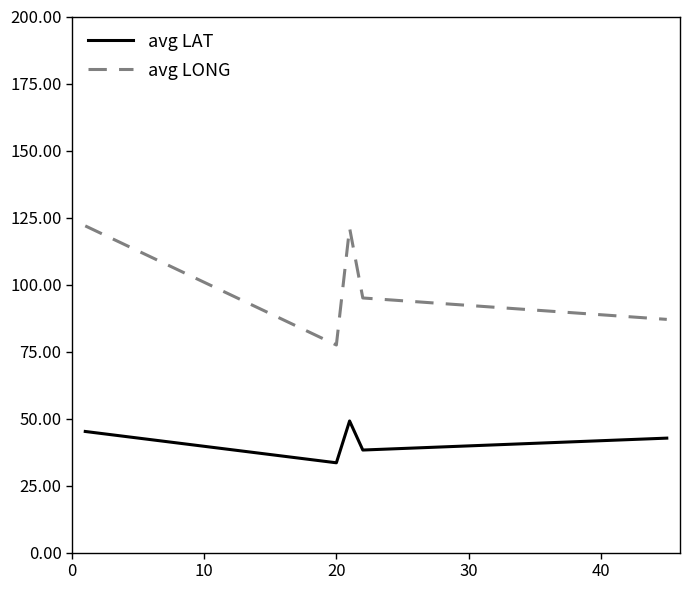

True or false: avg LONG and avg LAT intersect in this chart.

False